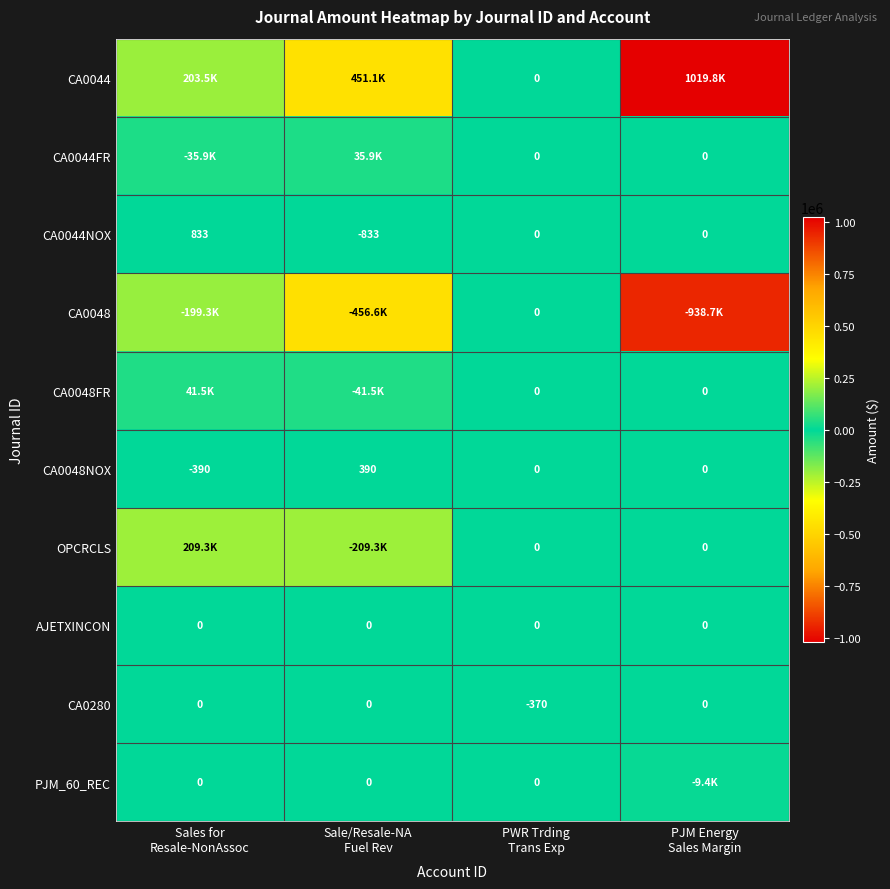

How many categories are shown in the chart?

4